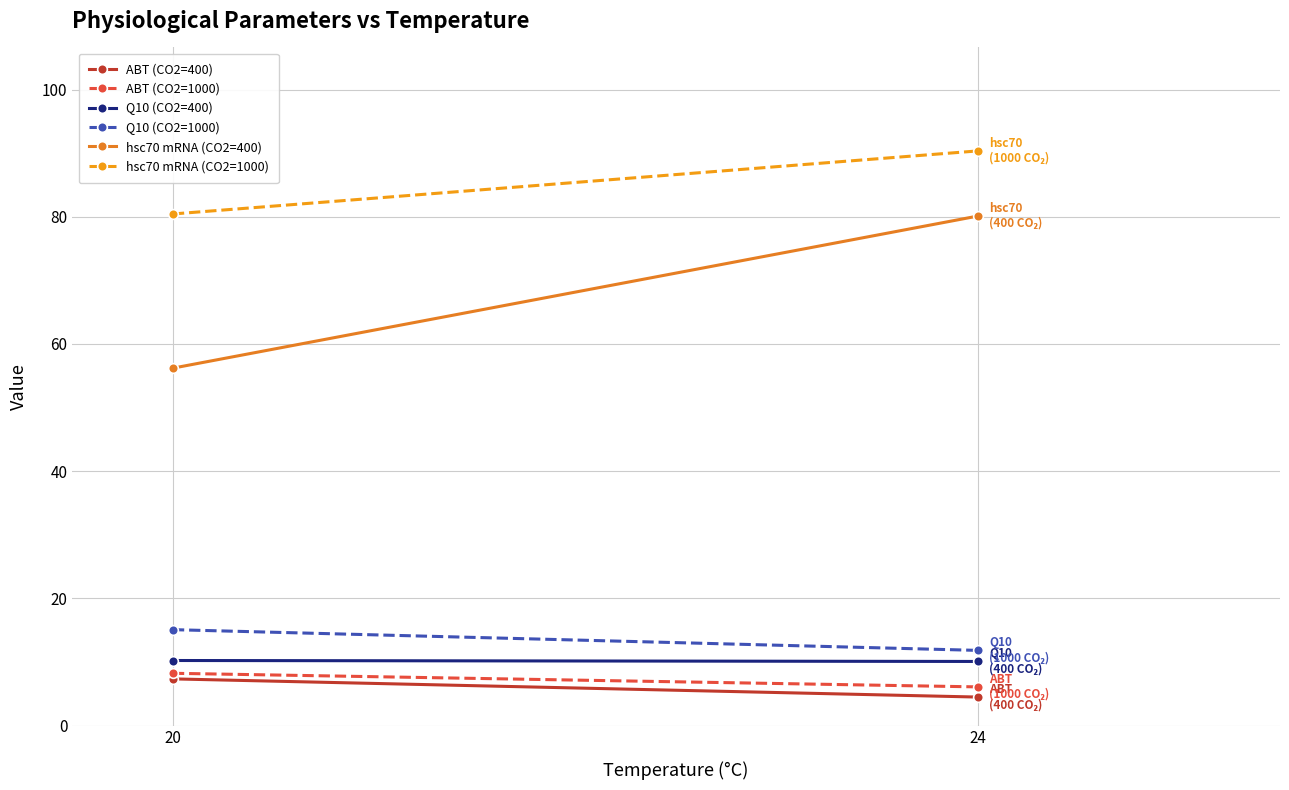

What is the highest value of the hsc70 mRNA (CO2=400) series?

80.1